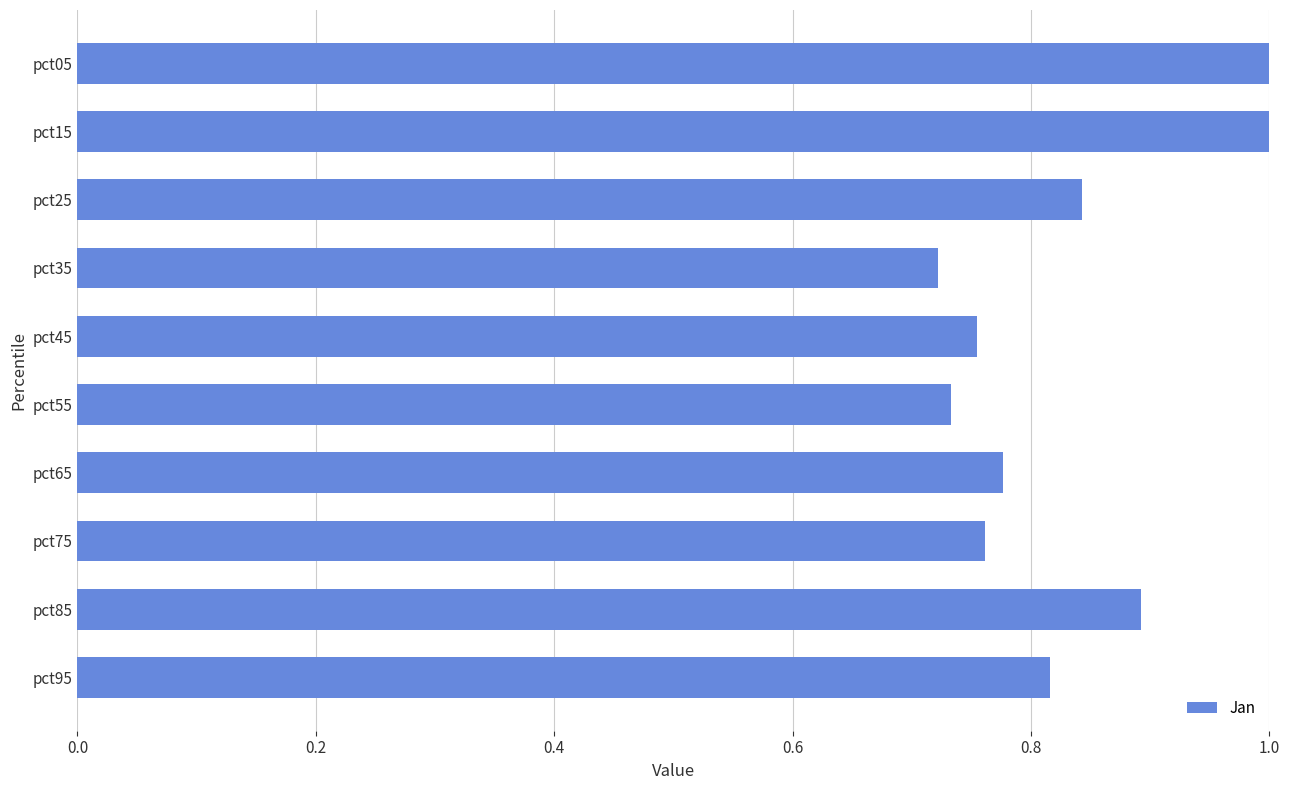

How many bars are there in total?

10